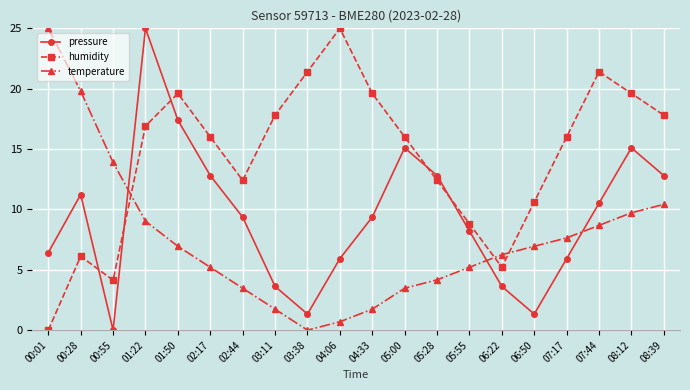

At which label does temperature reach its minimum?

03:38